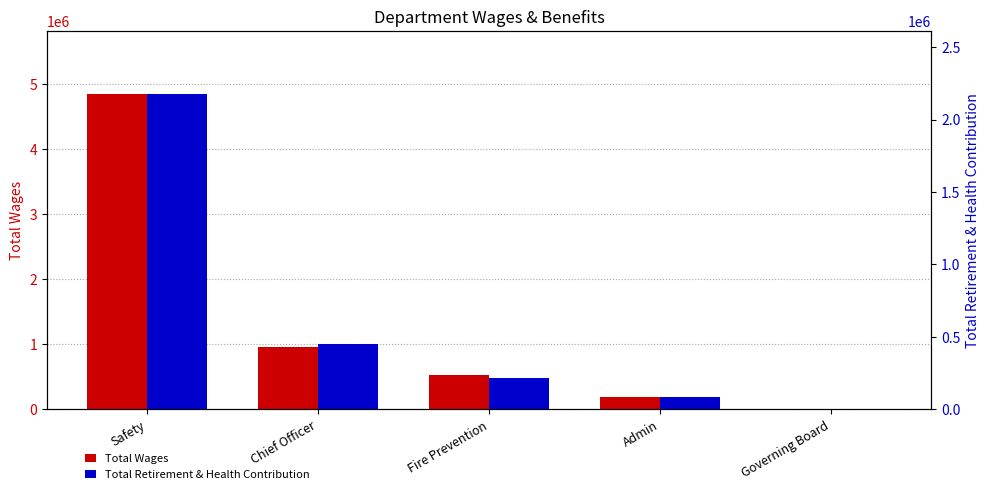

Reading left to right, transcribe all the data shown in this chart.

Total Wages: 4845599	952968	527459	197253	7700
Total Retirement & Health Contribution: 2176165	451416	215335	87831	0